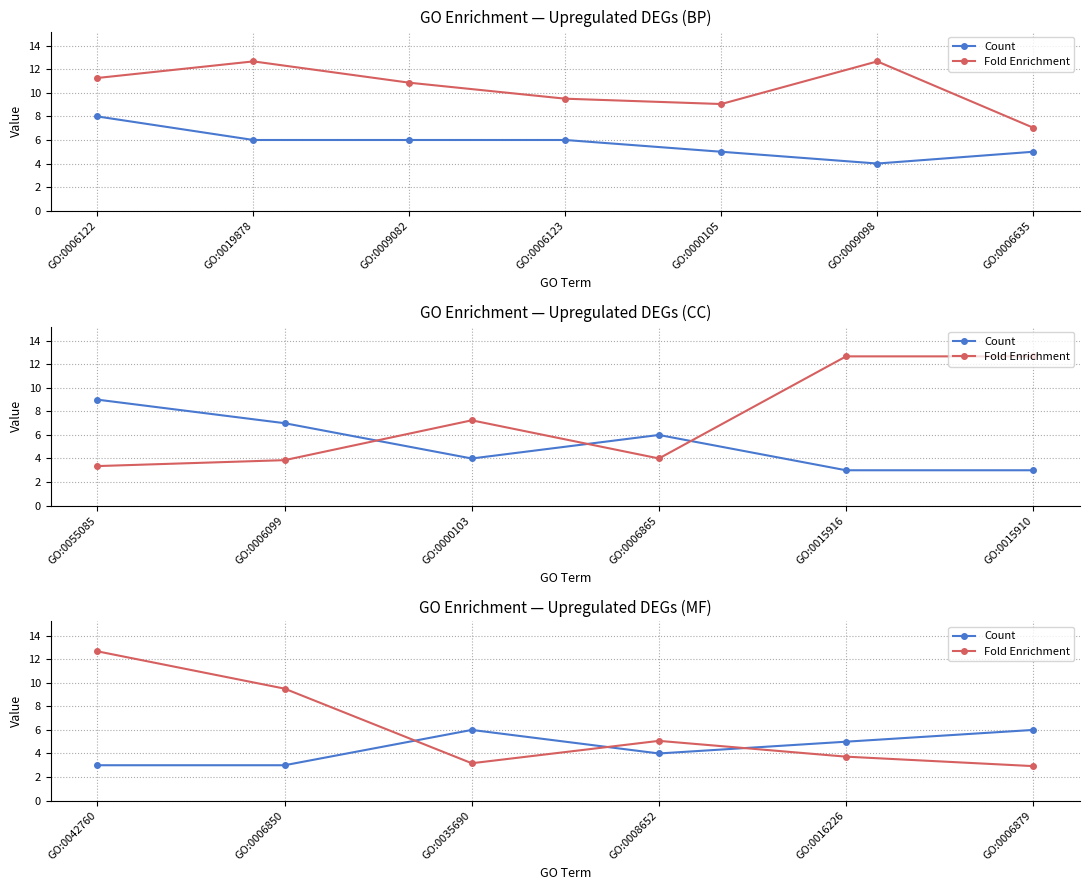

Which series has the largest range (max minus min)?

Fold Enrichment